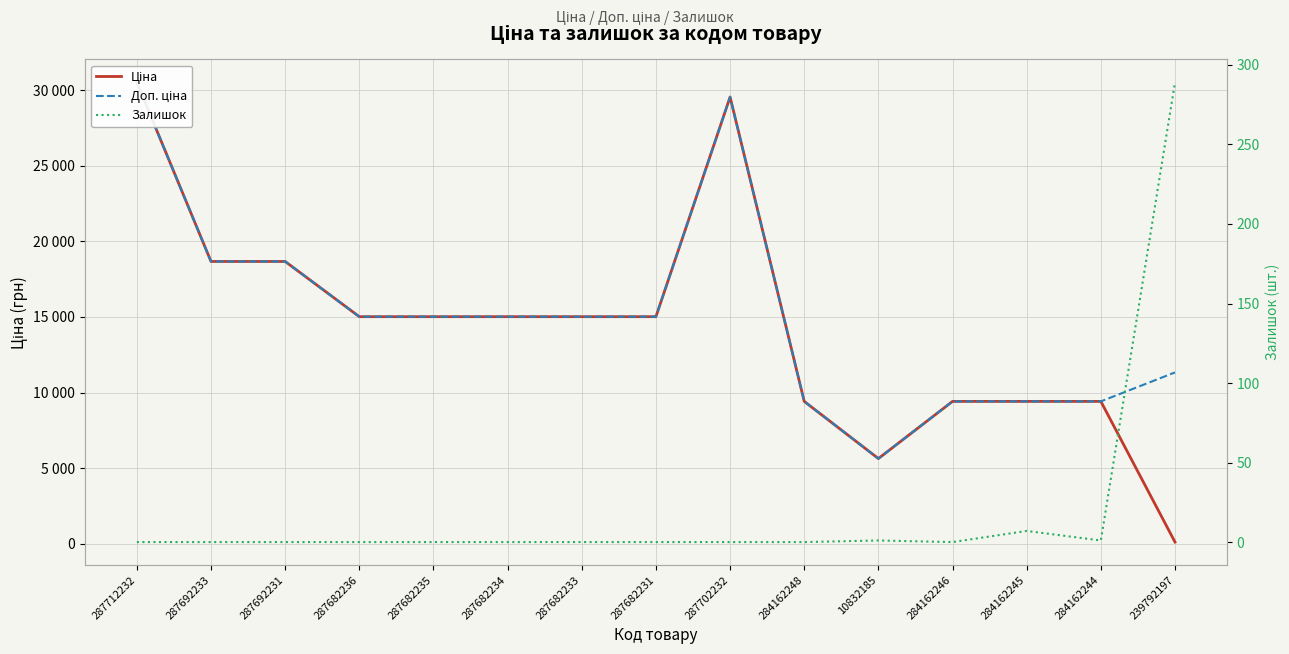

How many interior local valleys does the Доп. ціна series have?

1